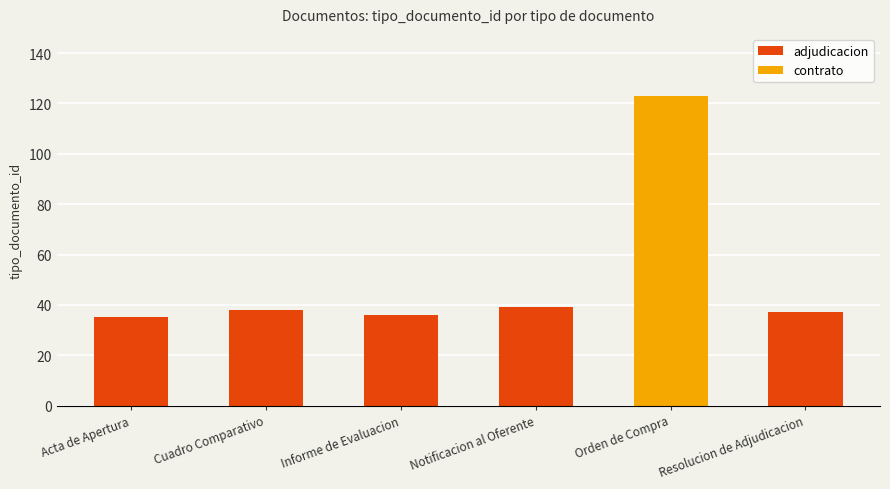

What is the lowest value of the adjudicacion series?

35